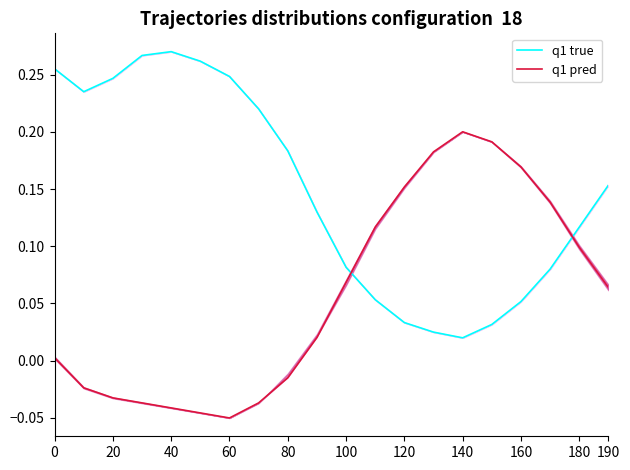

Reading left to right, list all the values displayed in this chart.

q1 true: 0.3	0.2	0.2	0.3	0.3	0.3	0.2	0.2	0.2	0.1	0.1	0.1	0.0	0.0	0.0	0.0	0.1	0.1	0.1	0.2
q1 pred: 0.0	-0.0	-0.0	-0.0	-0.0	-0.0	-0.1	-0.0	-0.0	0.0	0.1	0.1	0.2	0.2	0.2	0.2	0.2	0.1	0.1	0.1